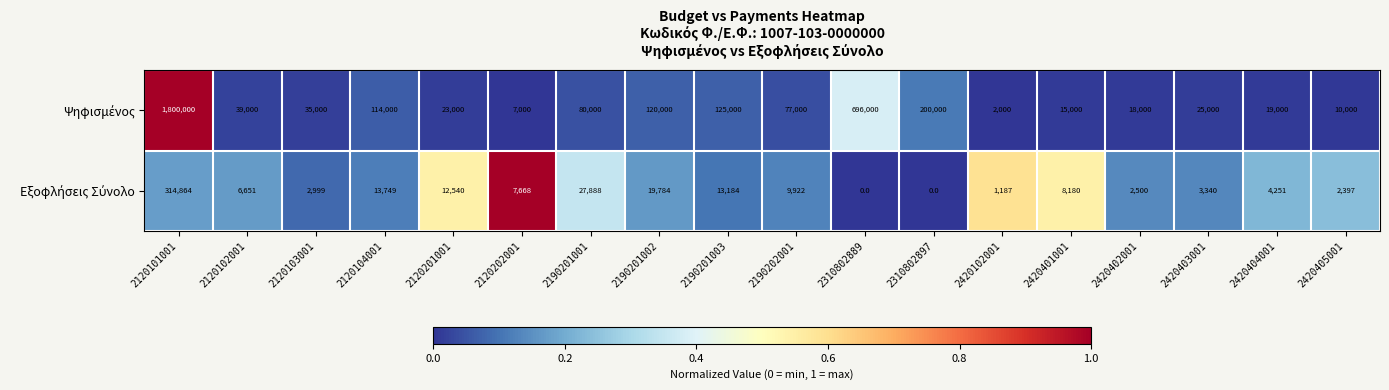

What is the total value across all series at 2120202001?

14668